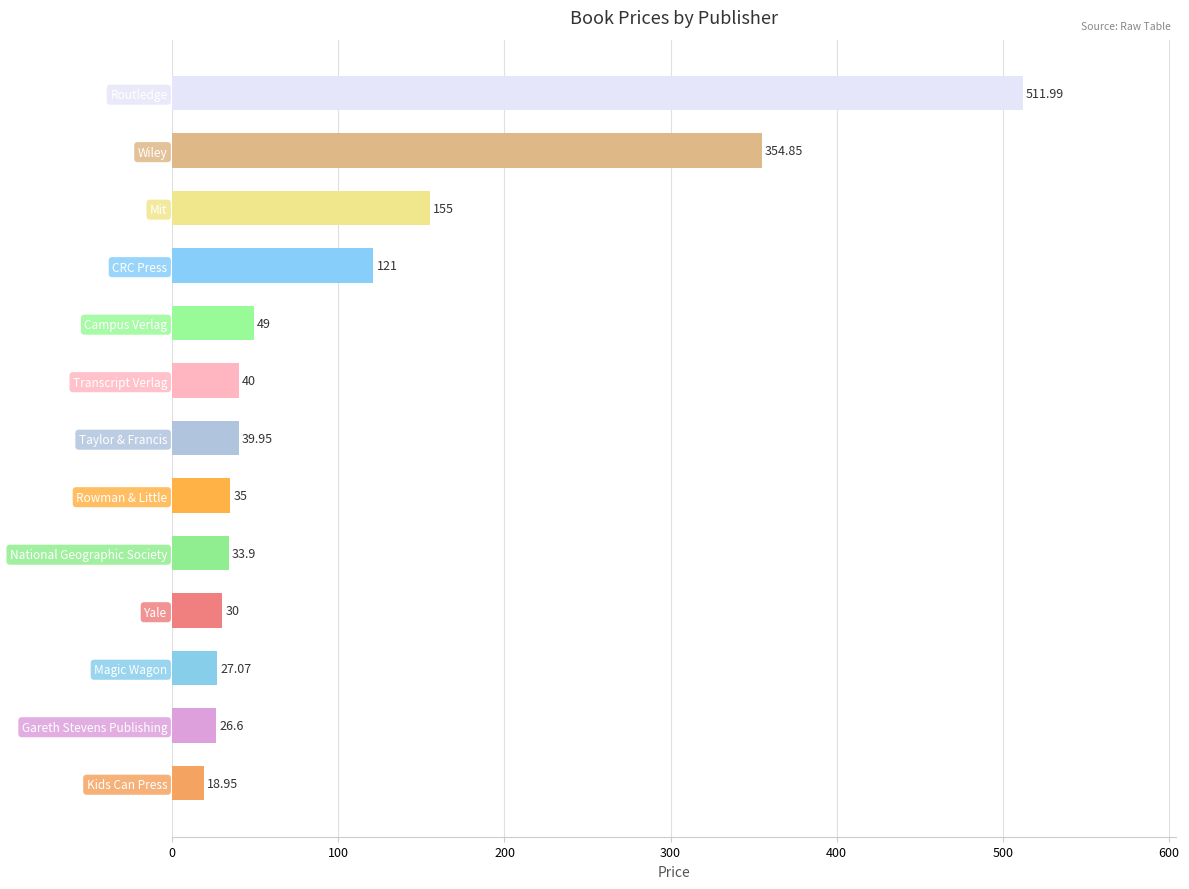

Which category has the highest value across all series?

Routledge